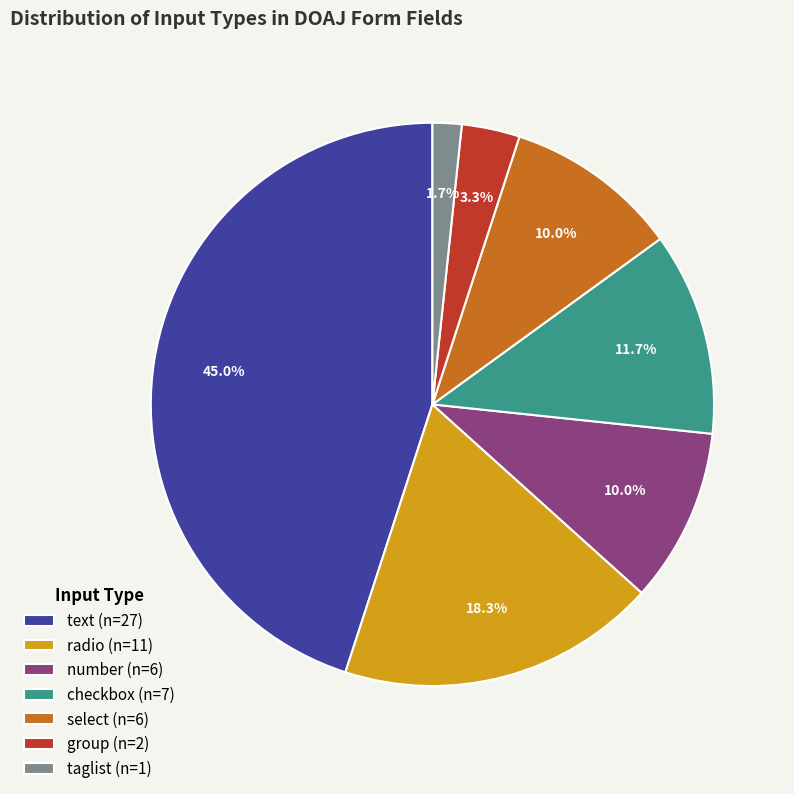

What percentage is NOT represented by taglist?

98.3%